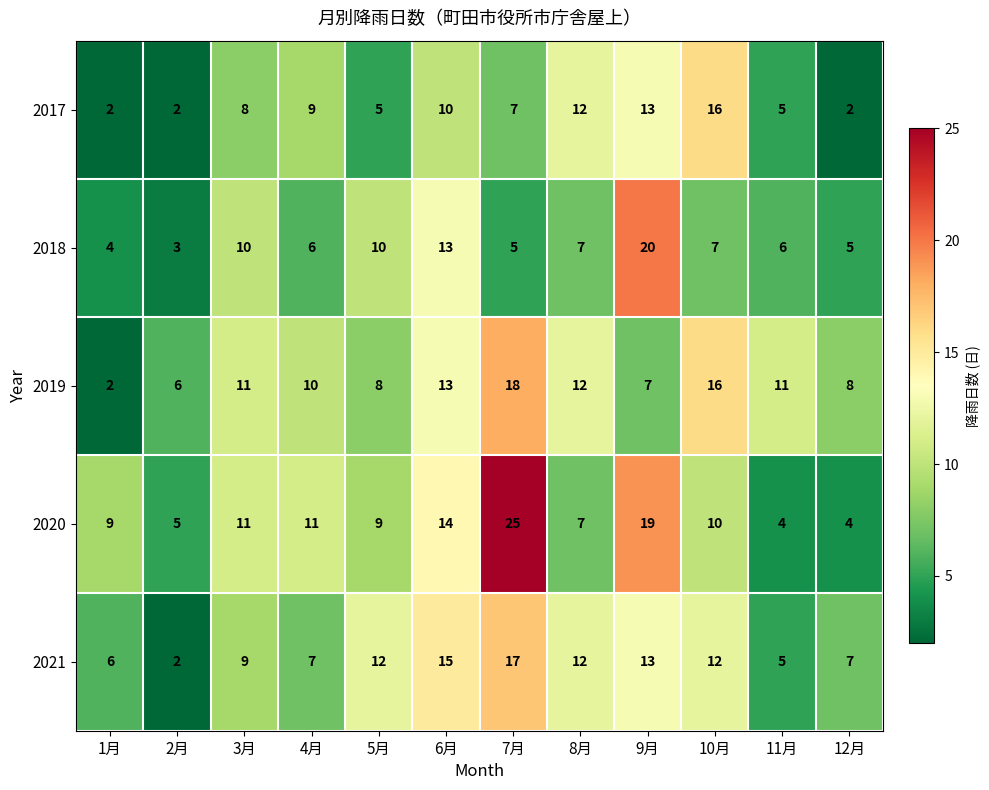

Which series has the largest total across all categories?

2020